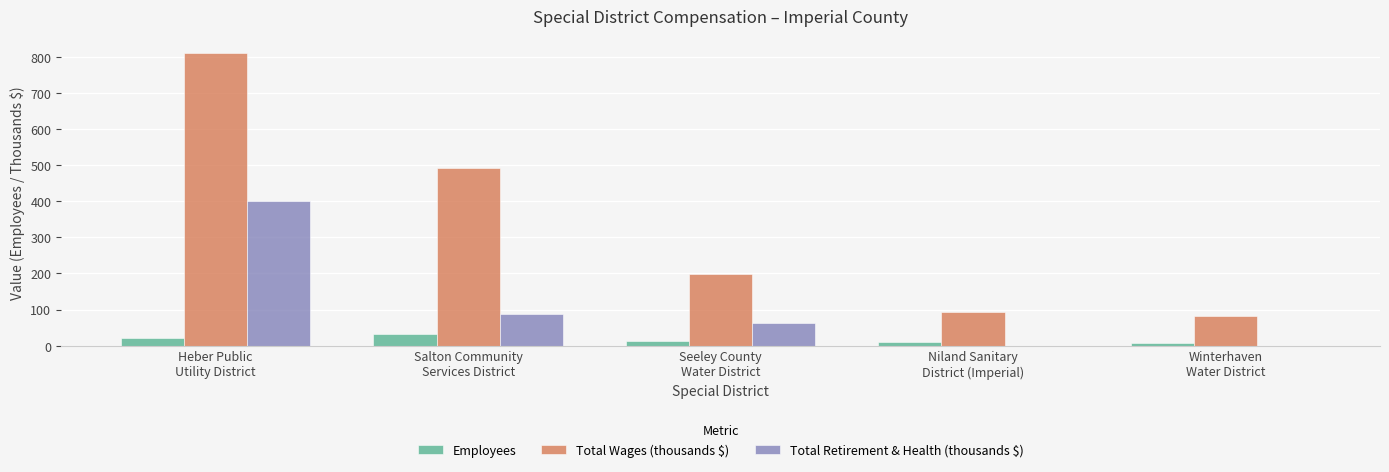

What is the sum of all Total Retirement & Health (thousands $) values?

550.2